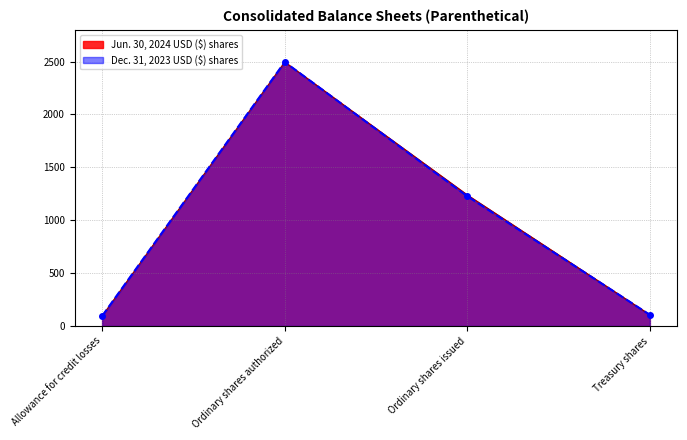

At how many categories does at least one series exceed 863?

2